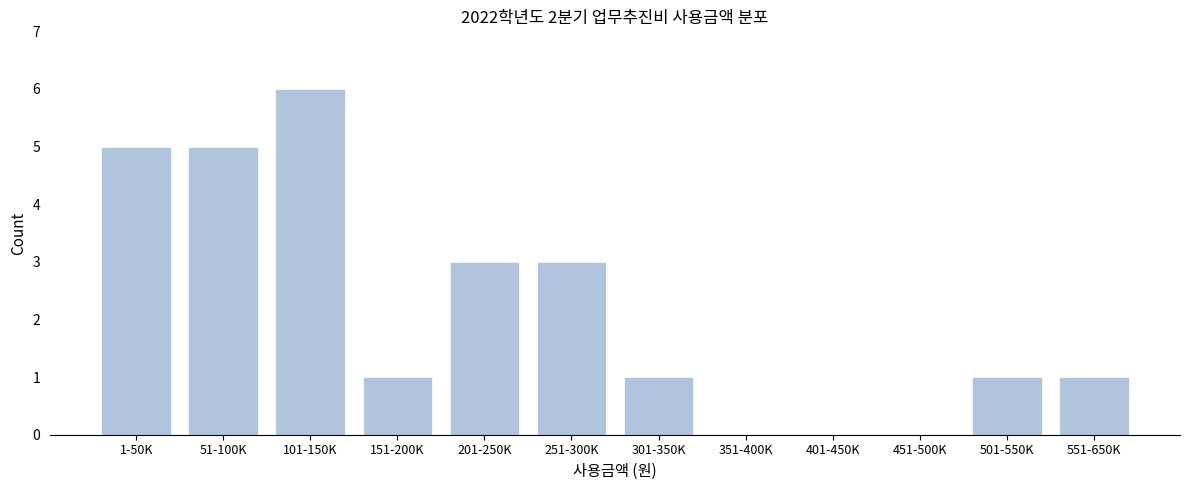

Reading right to left, transcribe all the data shown in this chart.

551-650K=1	501-550K=1	451-500K=0	401-450K=0	351-400K=0	301-350K=1	251-300K=3	201-250K=3	151-200K=1	101-150K=6	51-100K=5	1-50K=5